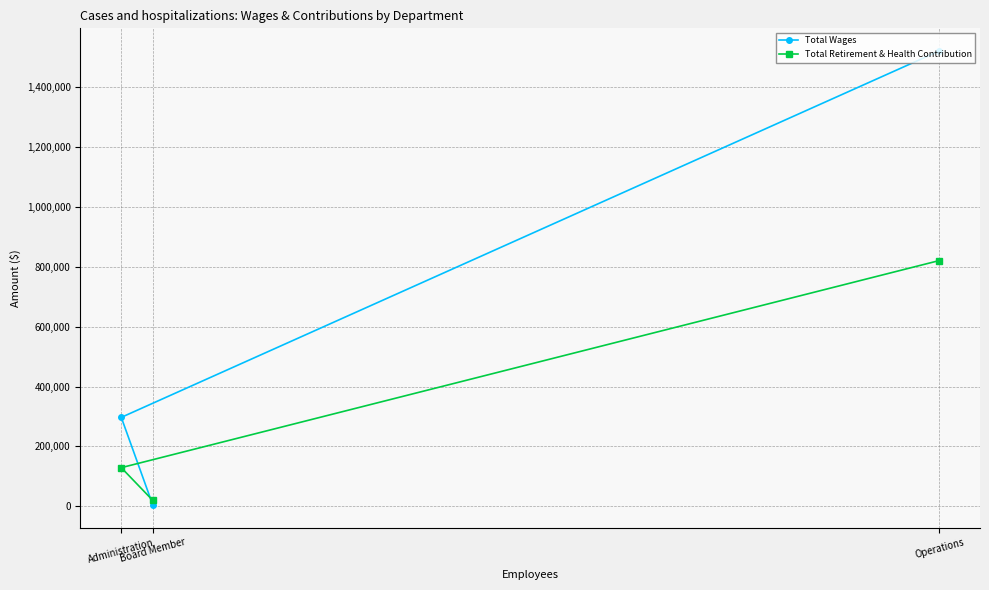

How many values in the Total Wages series exceed 296925?

1